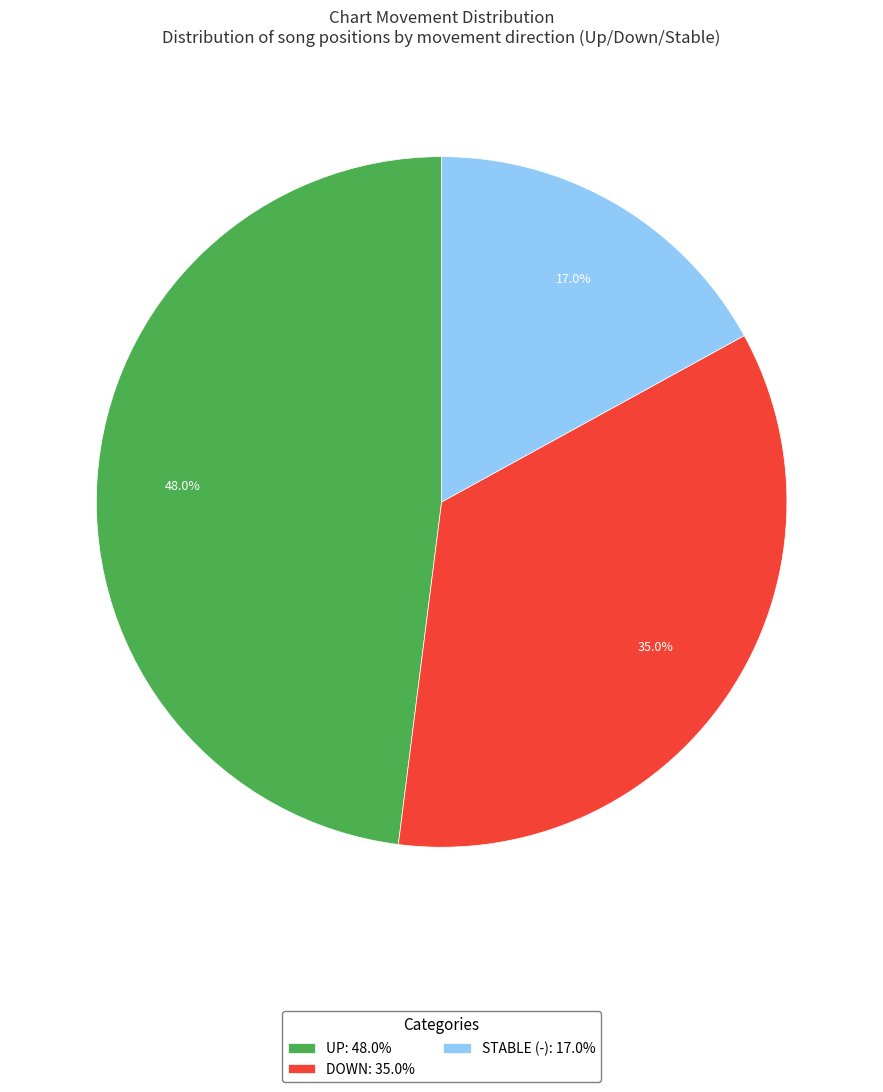

Which slice is the smallest?

STABLE (-): 17.0%